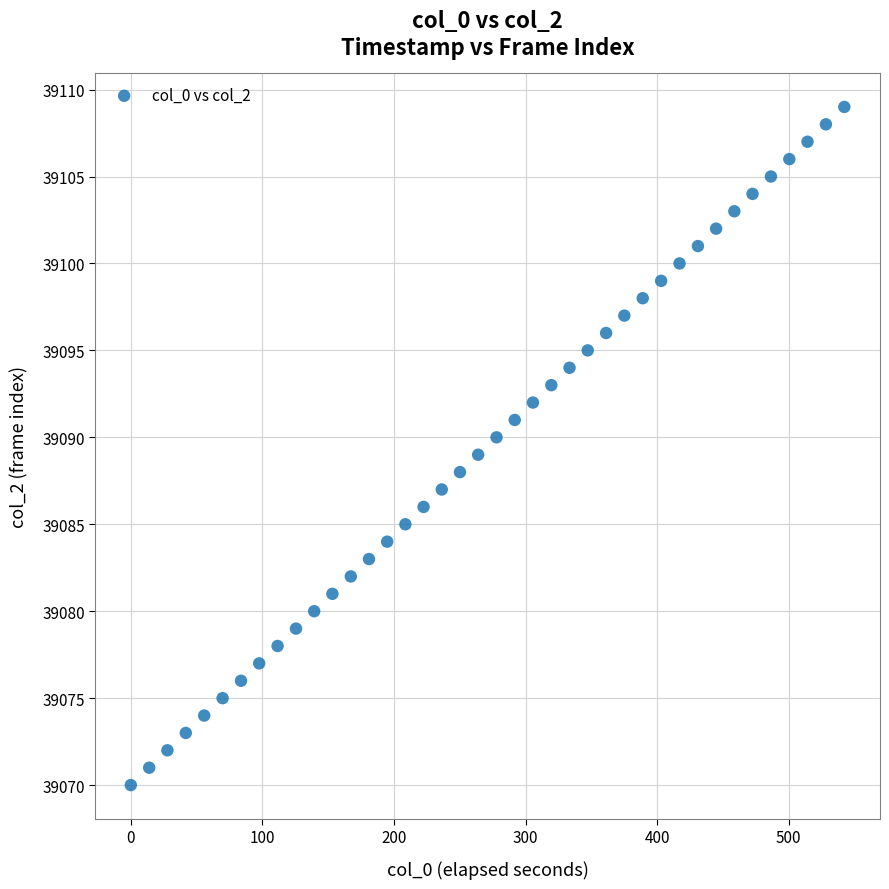

What is the range of Y values (max minus min)?

39